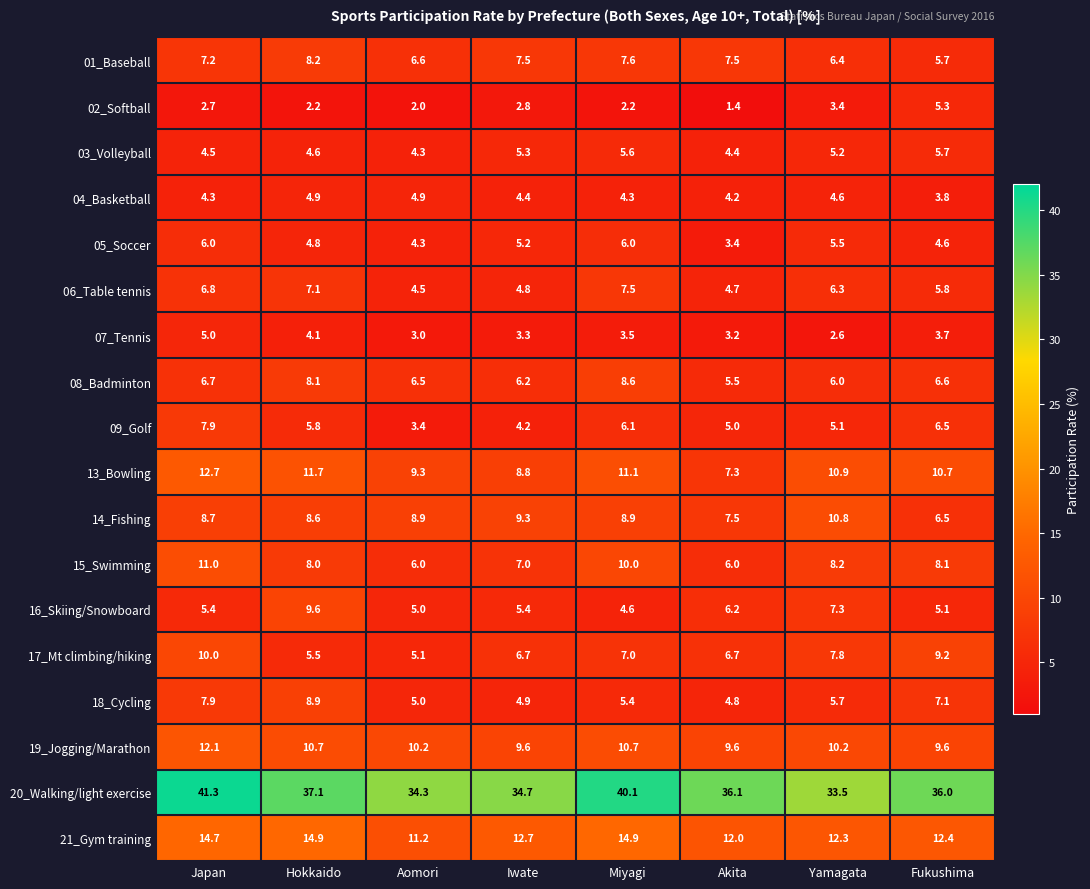

At how many categories does at least one series exceed 12?

8